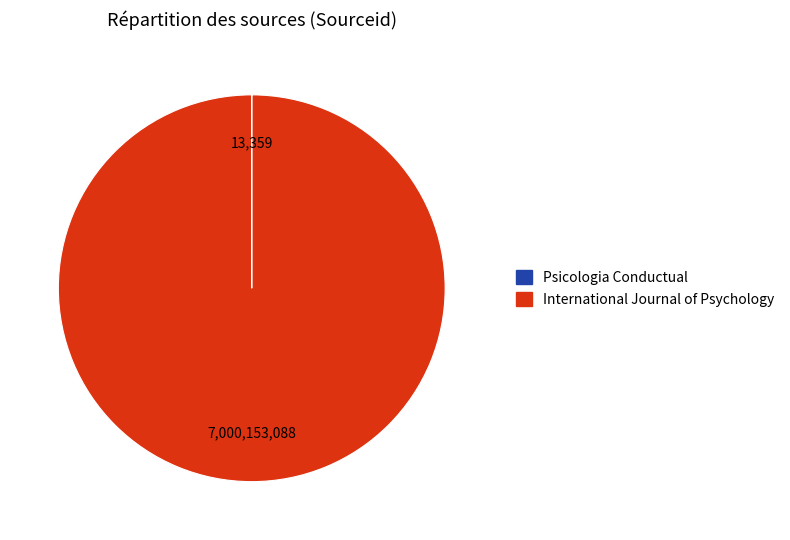

Does International Journal of Psychology account for over 50% of the chart?

Yes